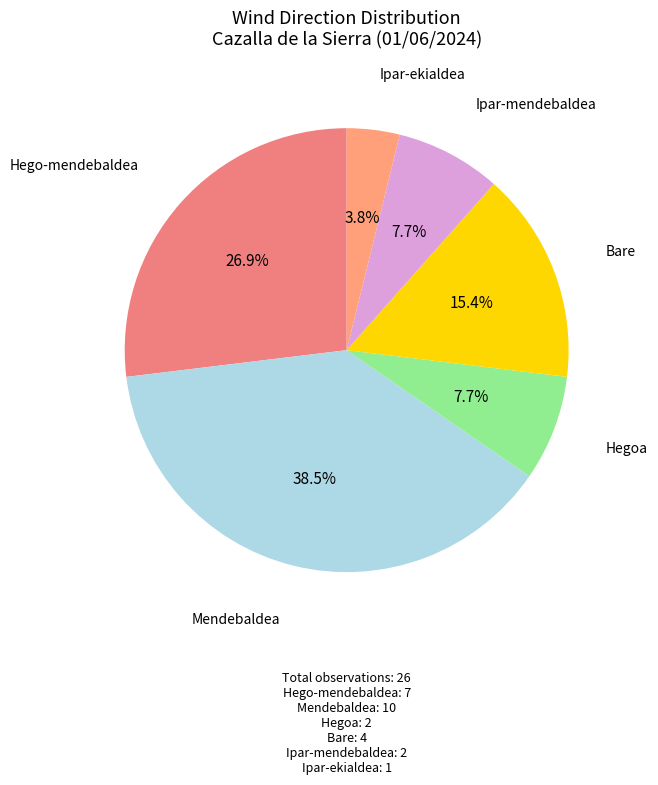

Does Mendebaldea represent more than half of the total?

No